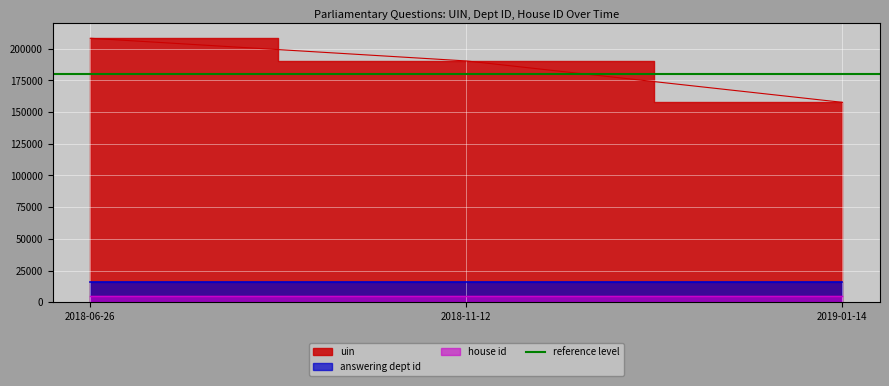

Which series has the largest total across all categories?

uin